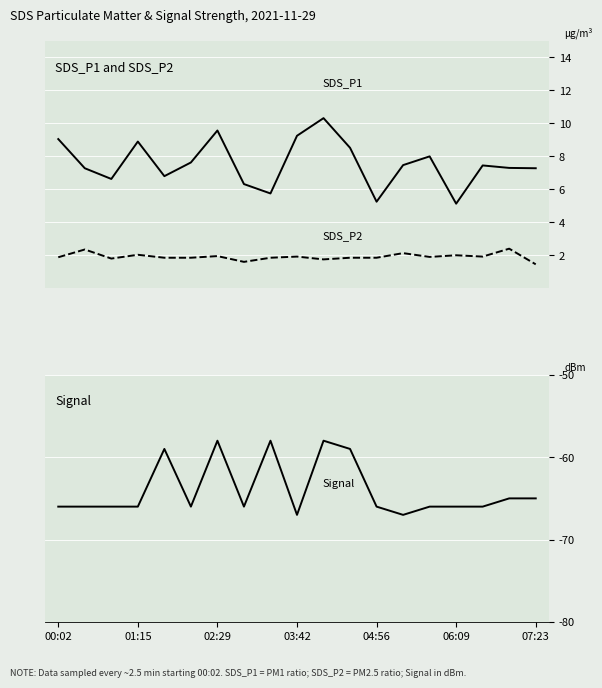

Is the value of SDS_P1 at 10 greater than the value of SDS_P2 at 11?

Yes